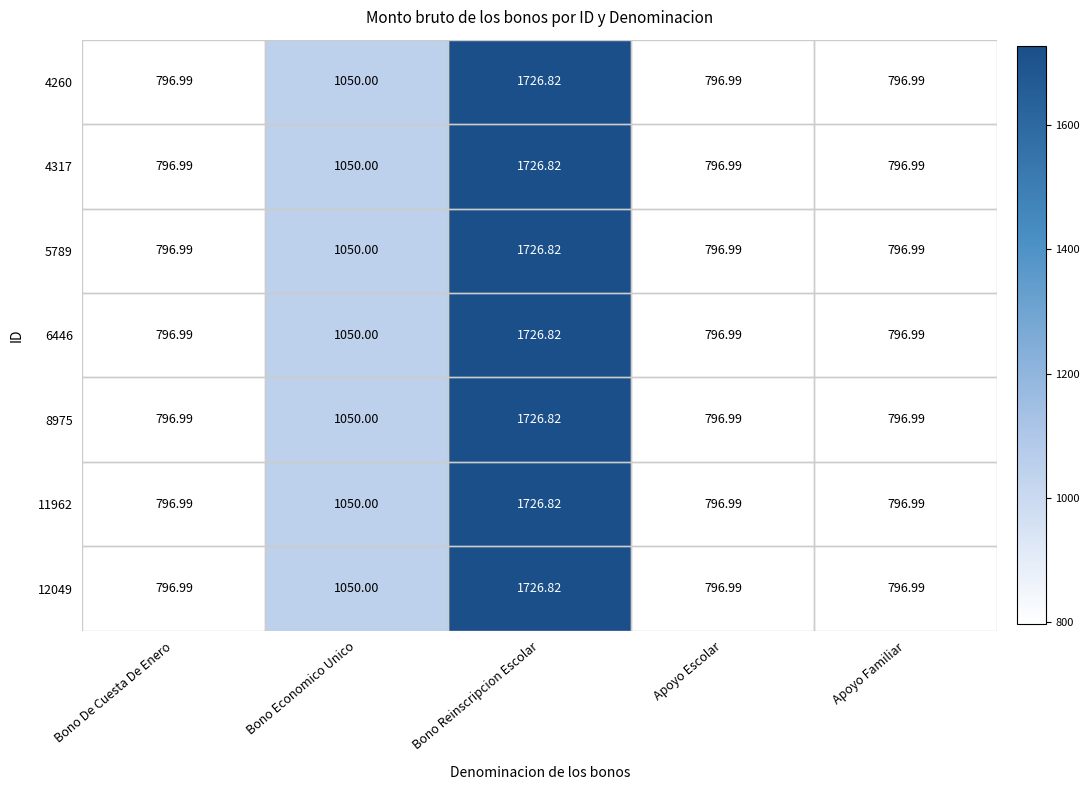

At which category is the sum across all series the highest?

Bono Reinscripcion Escolar